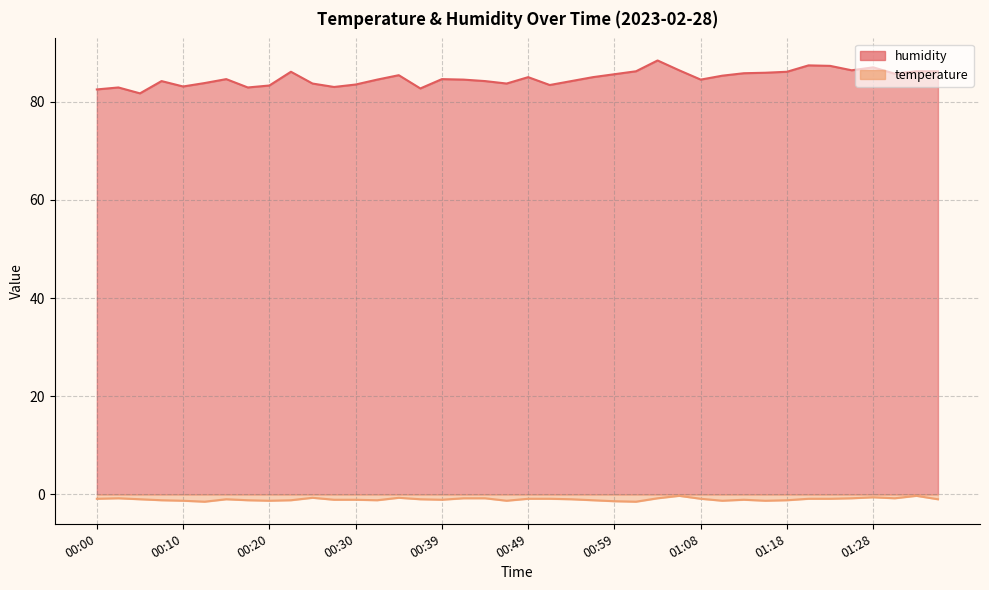

How many distinct data groups are displayed?

2